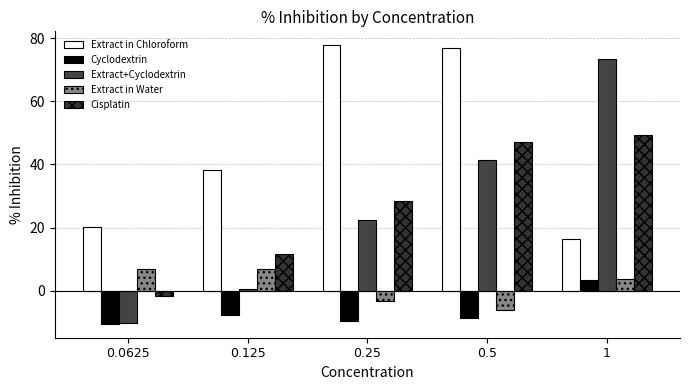

At 0.0625, list the series in order from largest to smallest.

Extract in Chloroform, Extract in Water, Cisplatin, Extract+Cyclodextrin, Cyclodextrin